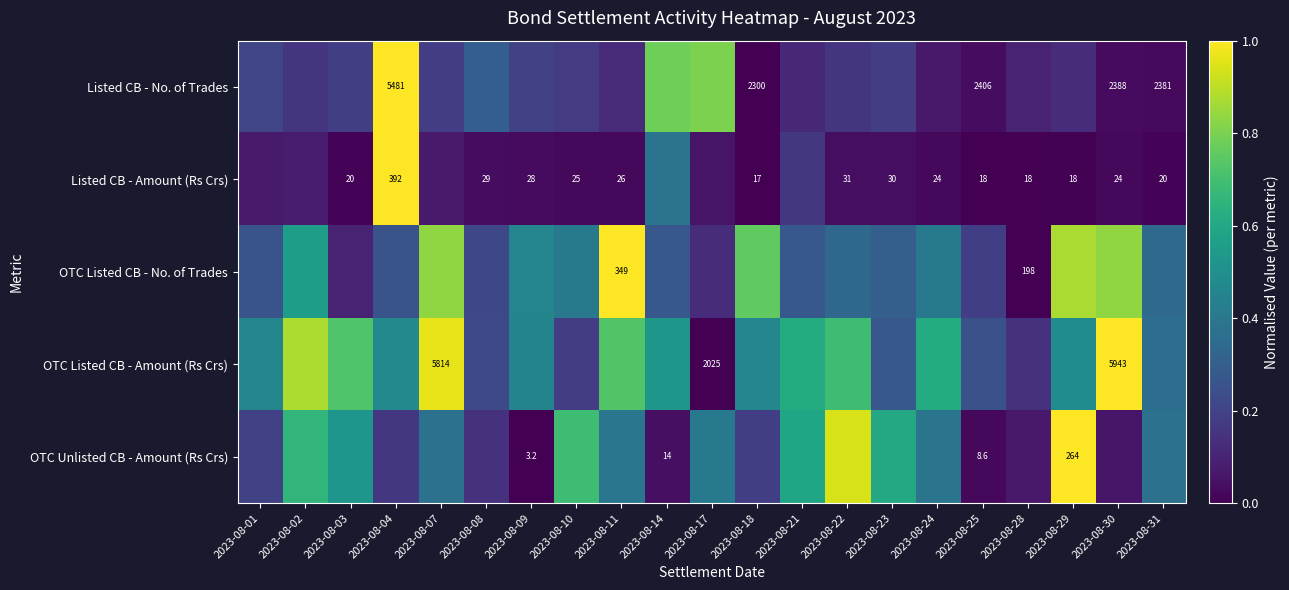

List the labels in order of Listed CB - Amount (Rs Crs) value, largest first.

2023-08-04, 2023-08-14, 2023-08-21, 2023-08-02, 2023-08-01, 2023-08-07, 2023-08-17, 2023-08-22, 2023-08-23, 2023-08-08, 2023-08-09, 2023-08-11, 2023-08-10, 2023-08-24, 2023-08-30, 2023-08-31, 2023-08-03, 2023-08-29, 2023-08-28, 2023-08-25, 2023-08-18